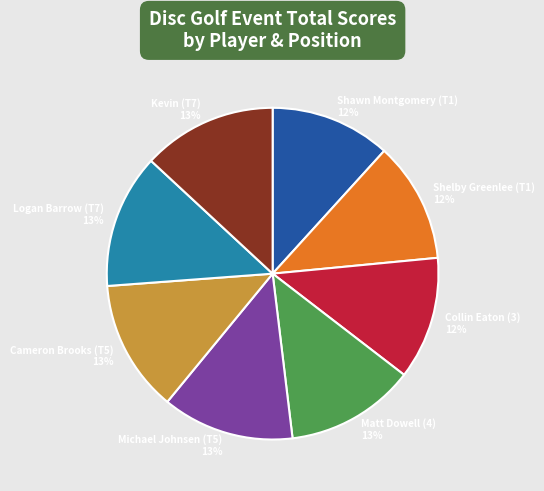

To the nearest percent, what is the difference between the Kevin (T7) and Collin Eaton (3) slice percentages?

1%